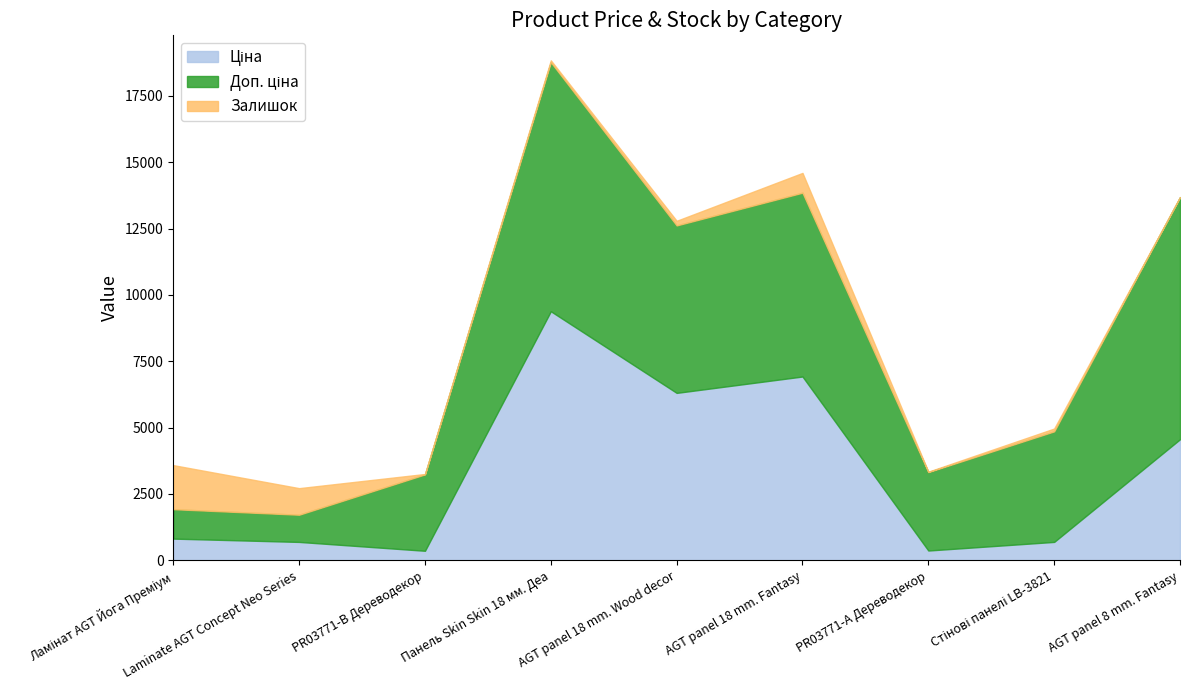

Reading left to right, transcribe all the data shown in this chart.

Ціна: Ламінат AGT Йога Преміум=818.5	Laminate AGT Concept Neo Series=693.7	PR03771-B Дереводекор=359.9	Панель Skin Skin 18 мм. Деа=9384.0	AGT panel 18 mm. Wood decor=6308.8	AGT panel 18 mm. Fantasy=6925.7	PR03771-А Дереводекор=369.5	Стінові панелі LB-3821=694.3	AGT panel 8 mm. Fantasy=4561.9
Доп. ціна: Ламінат AGT Йога Преміум=1109.2	Laminate AGT Concept Neo Series=1024.6	PR03771-B Дереводекор=2878.8	Панель Skin Skin 18 мм. Деа=9384.0	AGT panel 18 mm. Wood decor=6308.8	AGT panel 18 mm. Fantasy=6925.7	PR03771-А Дереводекор=2955.8	Стінові панелі LB-3821=4165.6	AGT panel 8 mm. Fantasy=9123.7
Залишок: Ламінат AGT Йога Преміум=1659.0	Laminate AGT Concept Neo Series=1001.0	PR03771-B Дереводекор=15.0	Панель Skin Skin 18 мм. Деа=70.0	AGT panel 18 mm. Wood decor=175.0	AGT panel 18 mm. Fantasy=745.0	PR03771-А Дереводекор=15.0	Стінові панелі LB-3821=106.0	AGT panel 8 mm. Fantasy=0.0